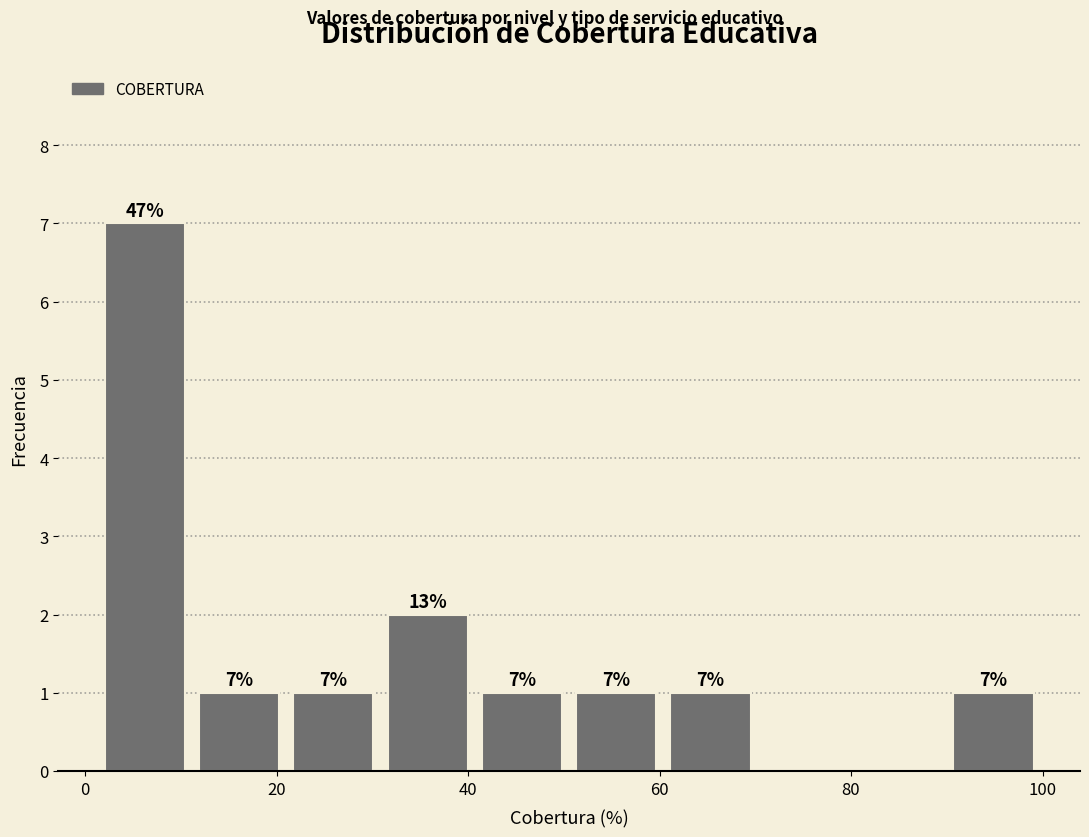

Over which range of the x-axis is the bar tallest?

2 to 12